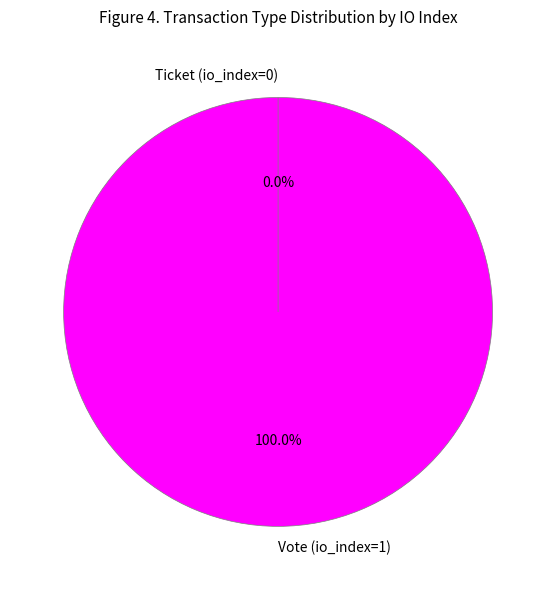

True or false: Vote (io_index=1) accounts for 99% of the total.

False